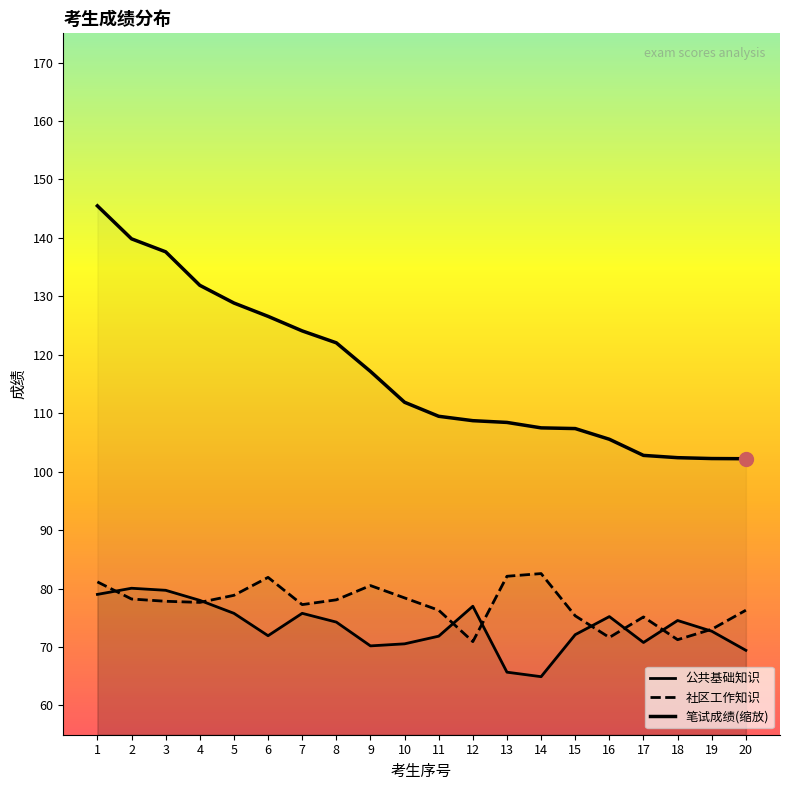

List the series in order of their peak value, highest first.

笔试成绩(缩放), 社区工作知识, 公共基础知识